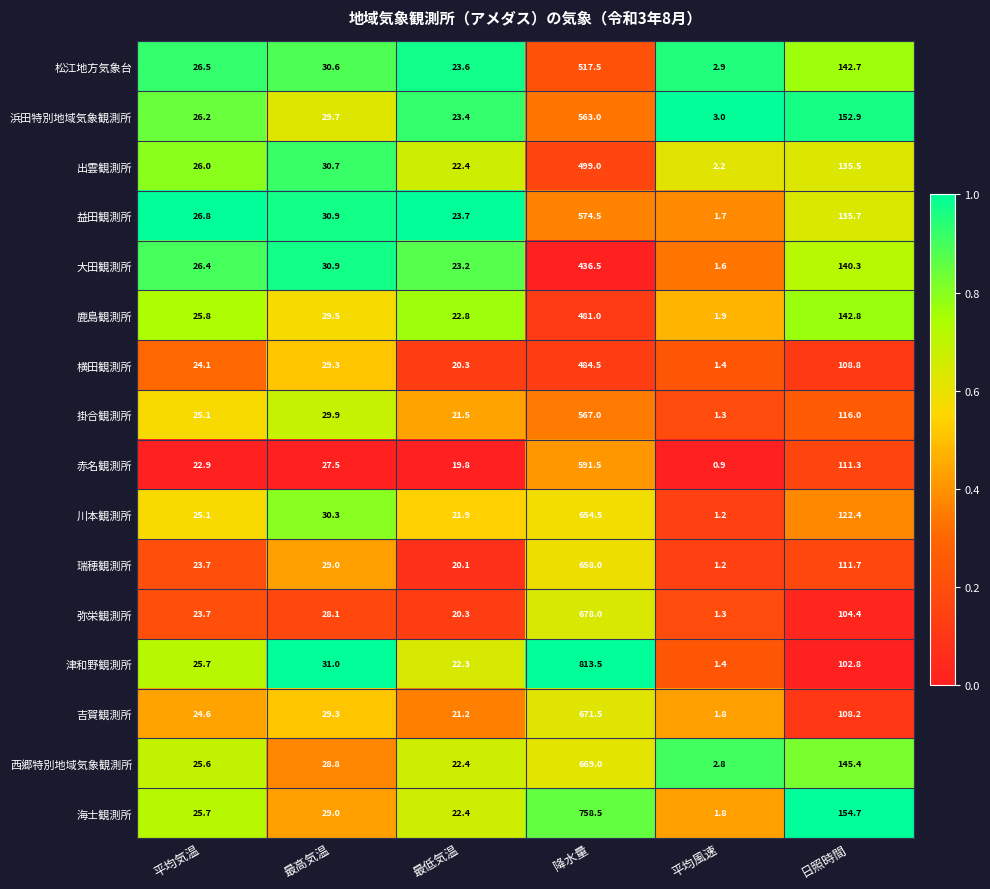

Which series has the widest spread of values?

津和野観測所